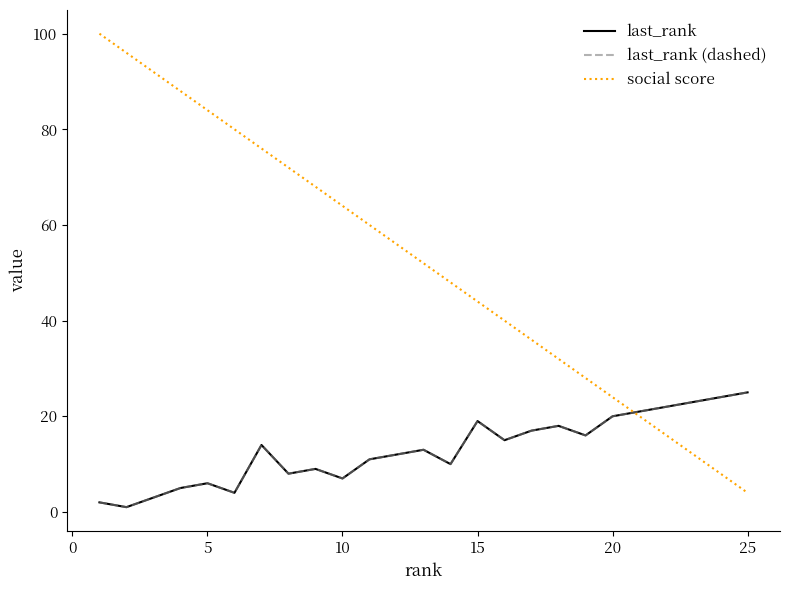

True or false: last_rank and social score cross at least once.

True